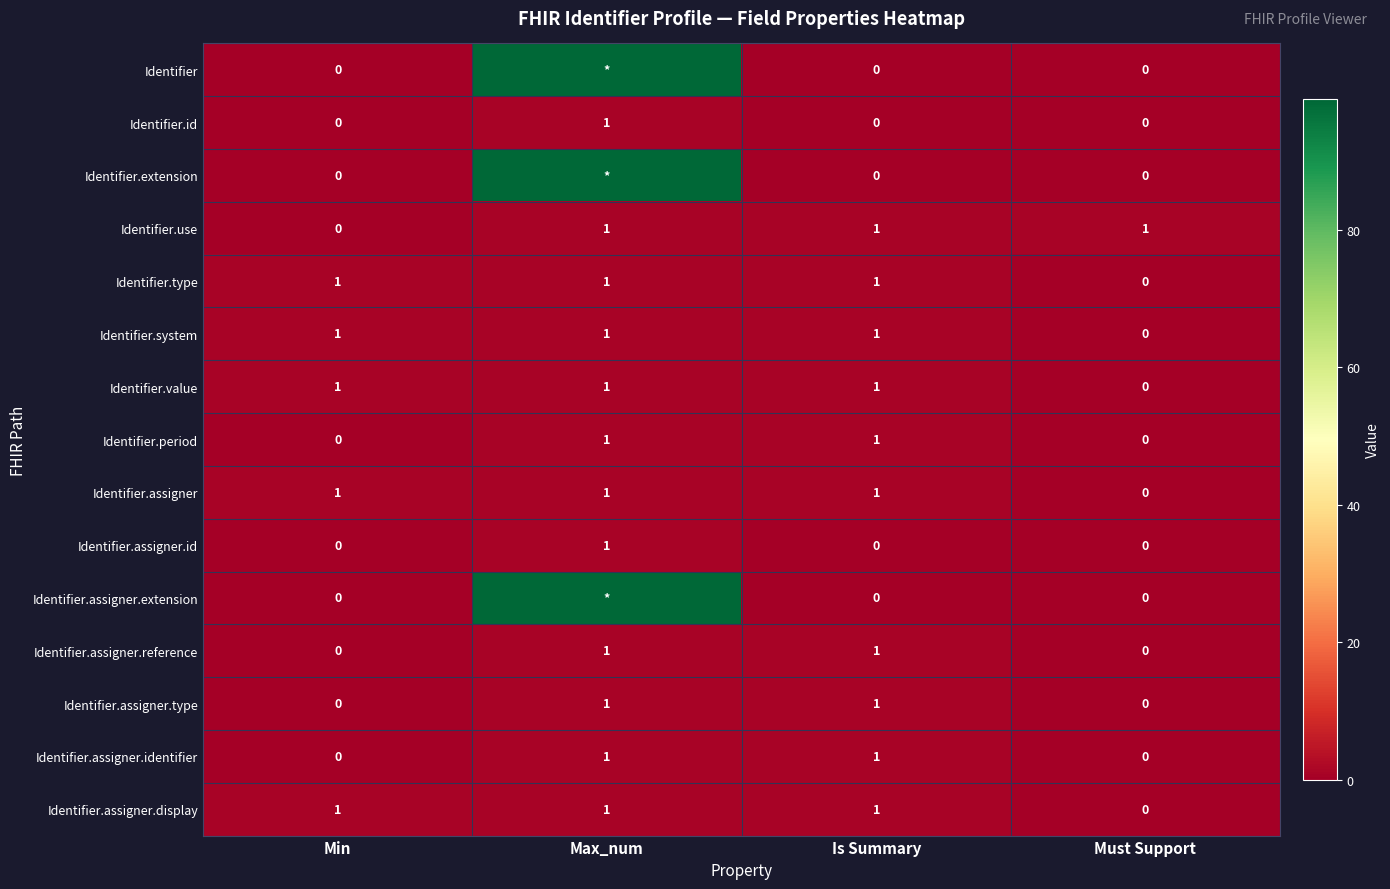

What is the spread (max minus min) of values at Must Support?

1